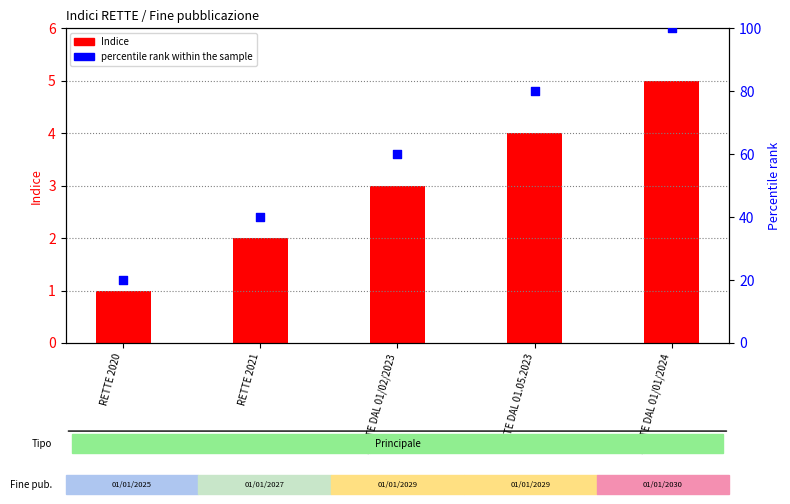

Which series has the widest spread of Y values?

percentile rank within the sample